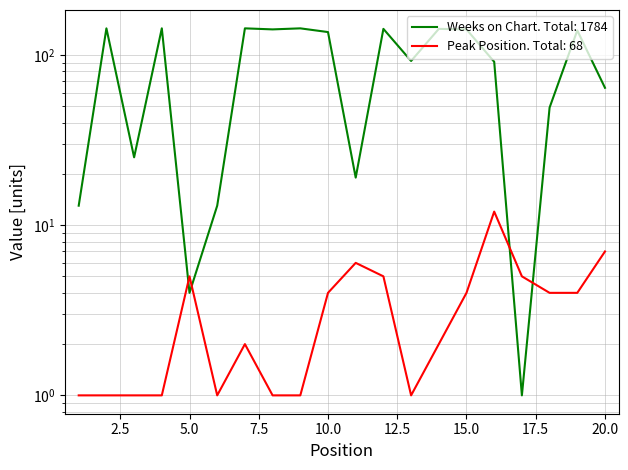

After their last crossing, which series has the higher values: Weeks on Chart or Peak Position?

Weeks on Chart